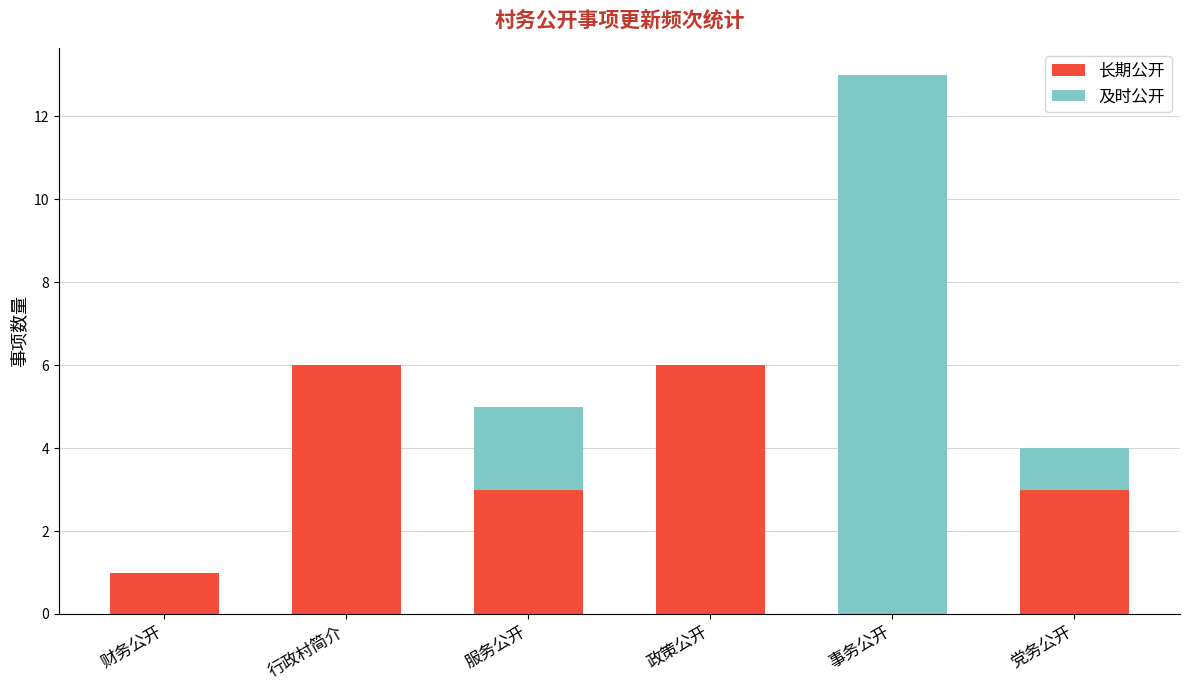

What are all the series names shown in the legend?

长期公开, 及时公开